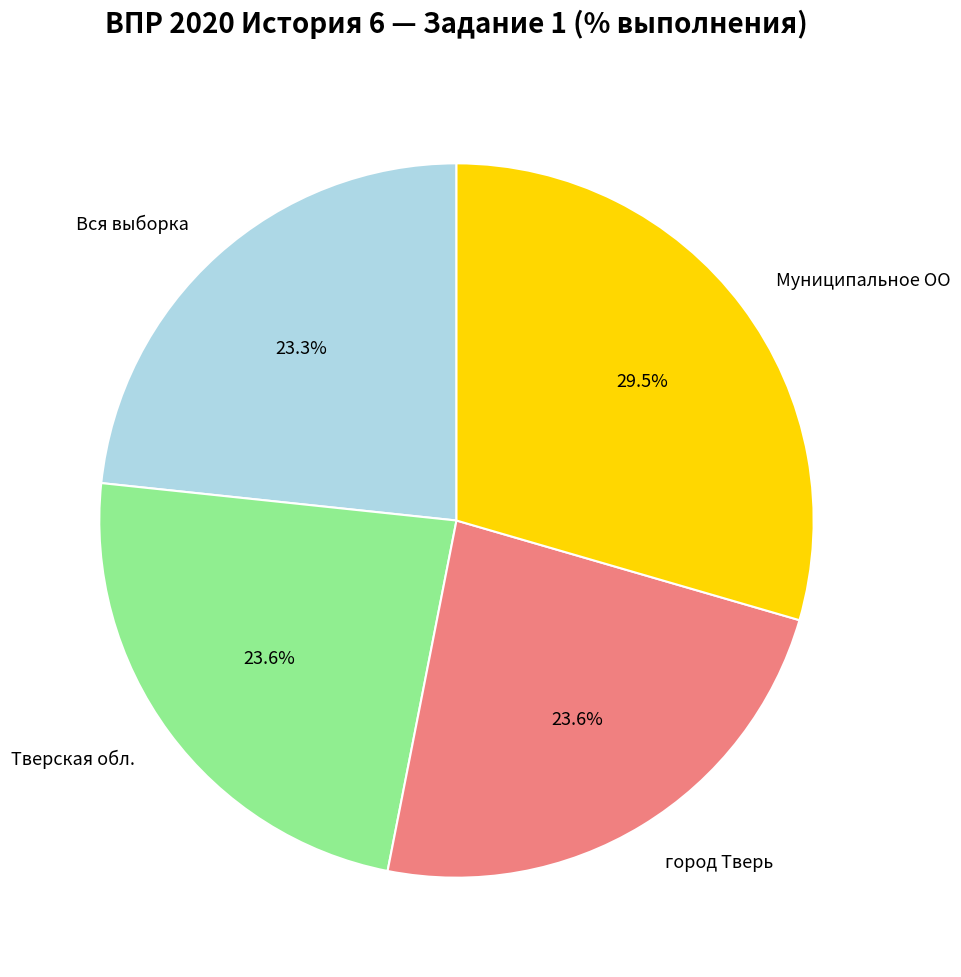

Combined, what portion of the pie is город Тверь and Тверская обл.?

47.2%